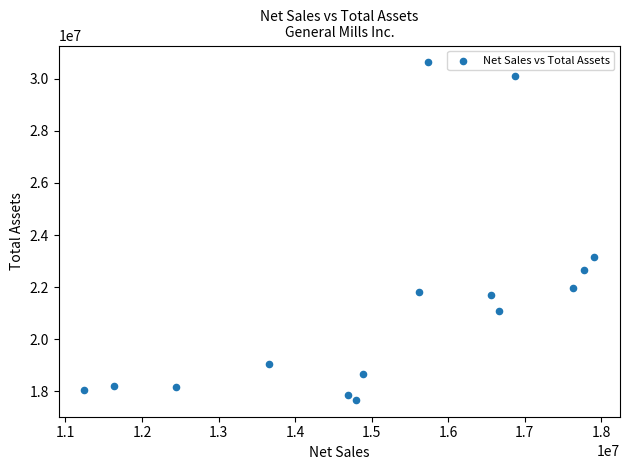

What is the range of X values (max minus min)?

6665600